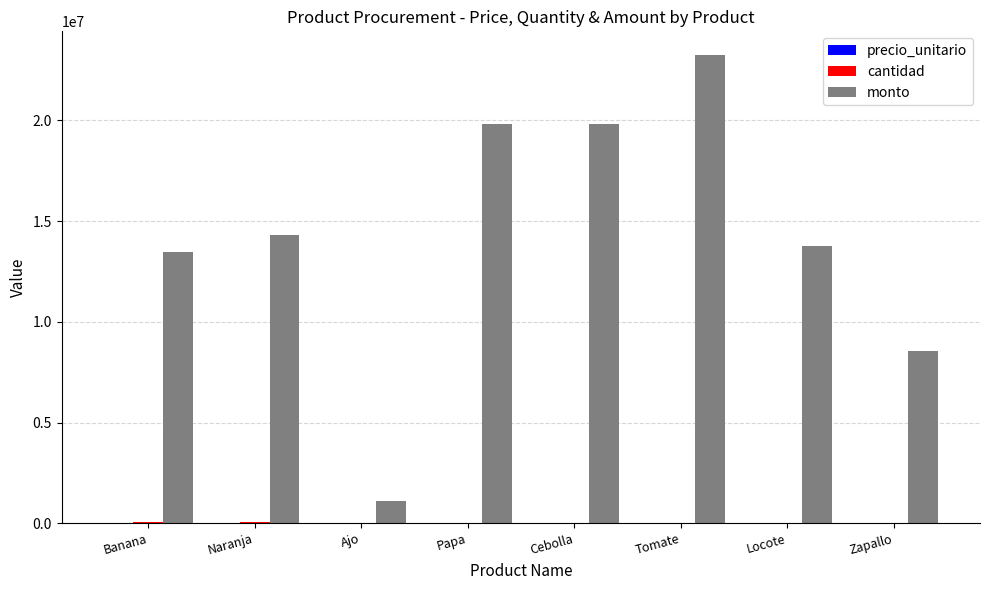

The monto series shows 35109239 at Papa. True or false?

False